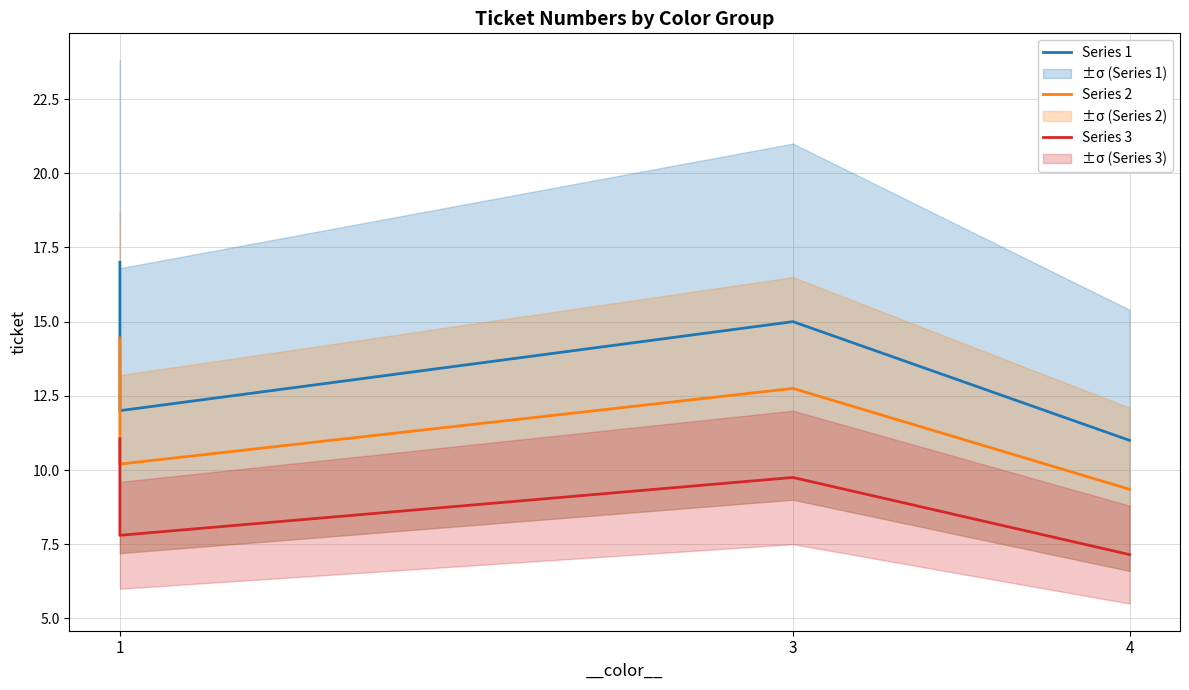

Count the Series 1 values in the range 12 to 17.

3